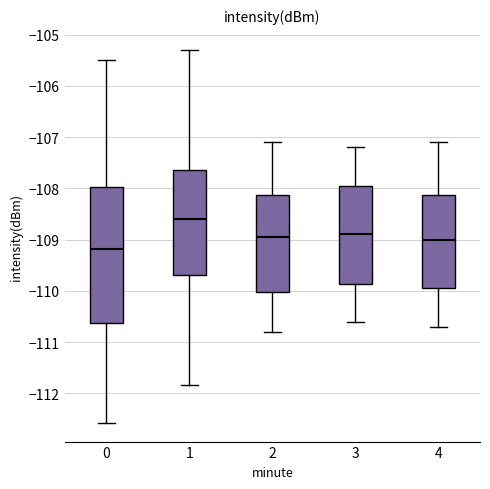

Which box has the highest median line?

1